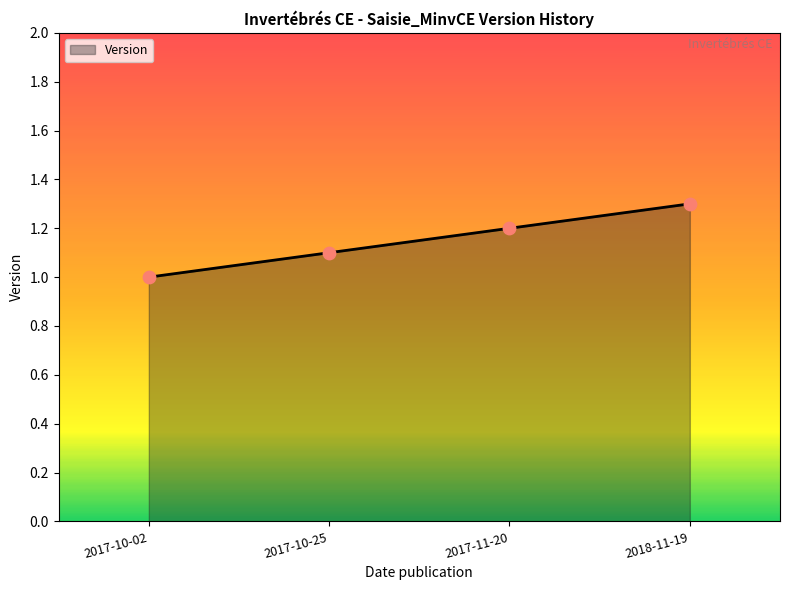

Approximately how many times larger is the value at 2017-11-20 compared to 2018-11-19?

0.9